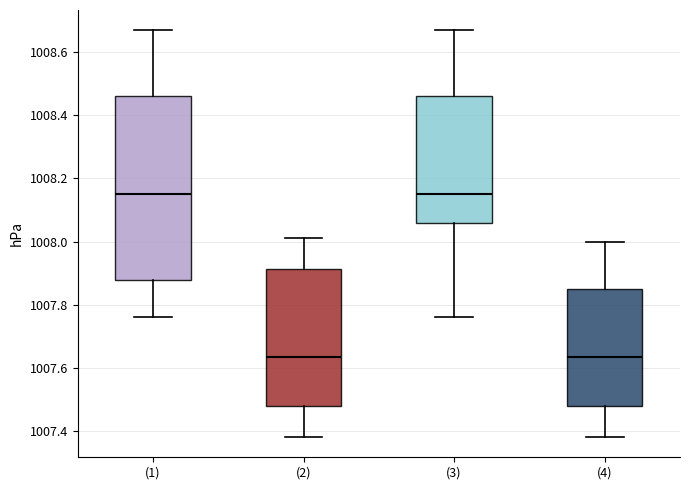

Reading left to right, transcribe this box plot: for each box, give where its median line is, the range the box spans, and where its two whiskers end, as read against the y-axis. The values are not printed on the chart, so give them approximately, as read against the axis.

(1): median 1008.16, box 1007.88 to 1008.46, whiskers 1007.76 to 1008.68
(2): median 1007.64, box 1007.48 to 1007.92, whiskers 1007.38 to 1008.02
(3): median 1008.16, box 1008.06 to 1008.46, whiskers 1007.76 to 1008.68
(4): median 1007.64, box 1007.48 to 1007.86, whiskers 1007.38 to 1008.00